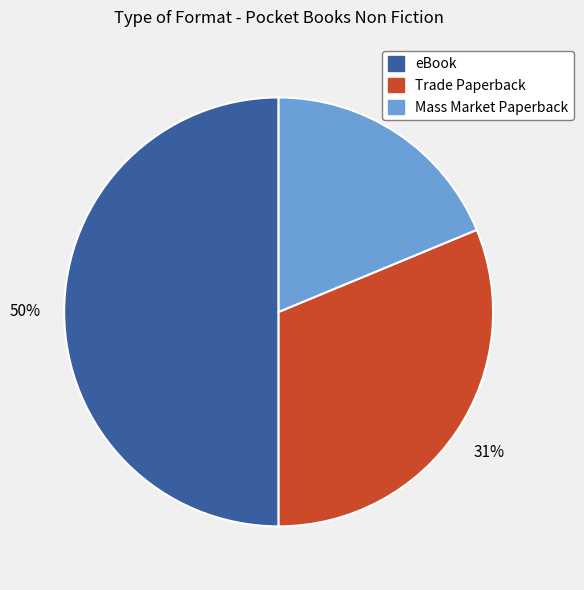

What percentage is the Trade Paperback slice, to the nearest percent?

31%